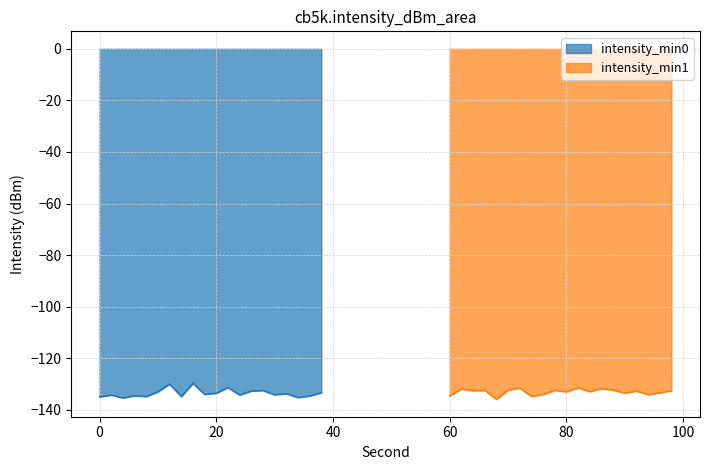

What value does the data have at 26?

-132.7